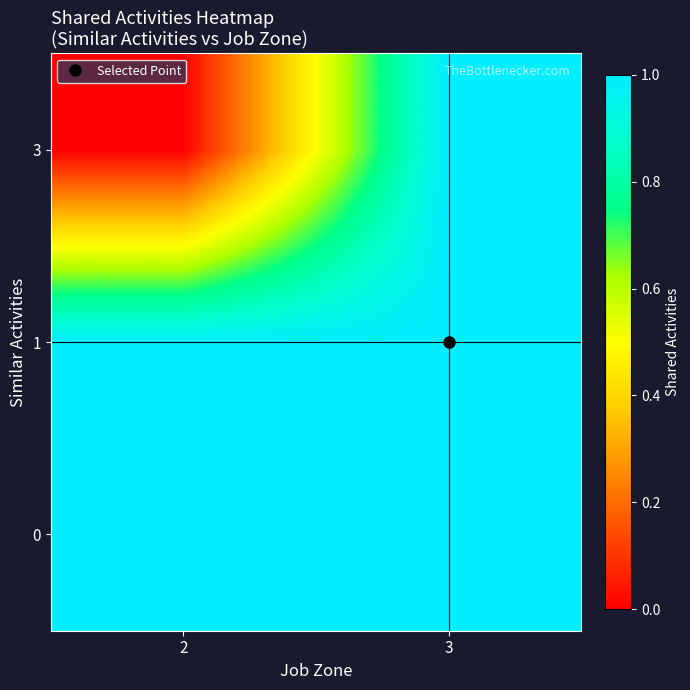

Reading right to left, transcribe all the data shown in this chart.

0: 3=1	2=1
1: 3=1	2=1
3: 3=1	2=0